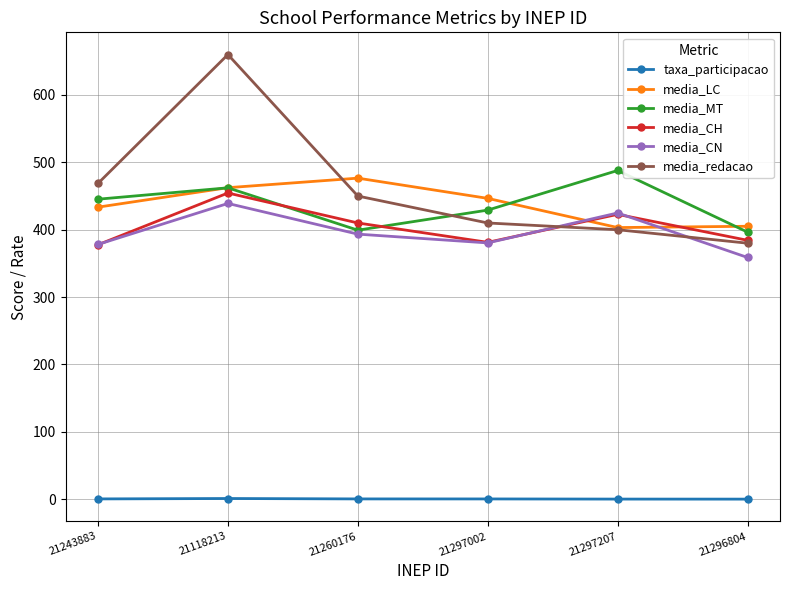

Rank the series by their maximum value, from highest to lowest.

media_redacao, media_MT, media_LC, media_CH, media_CN, taxa_participacao